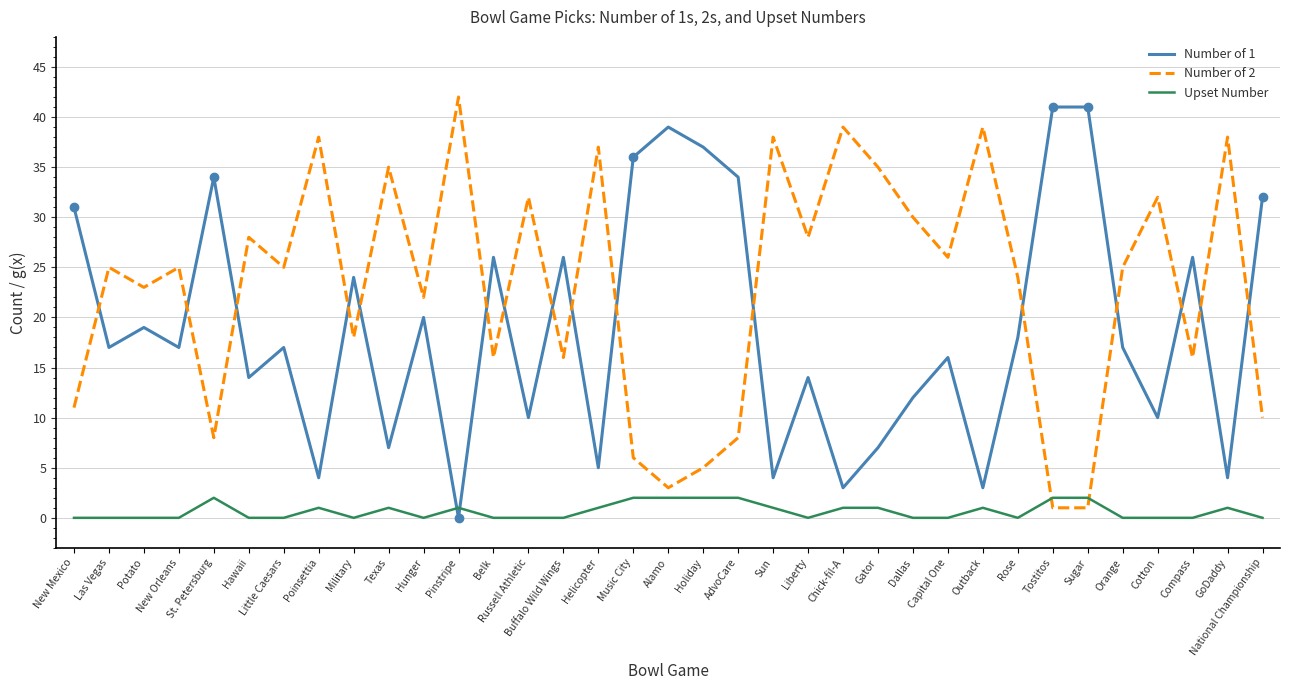

What is the sum of the Upset Number values at Helicopter and GoDaddy?

2